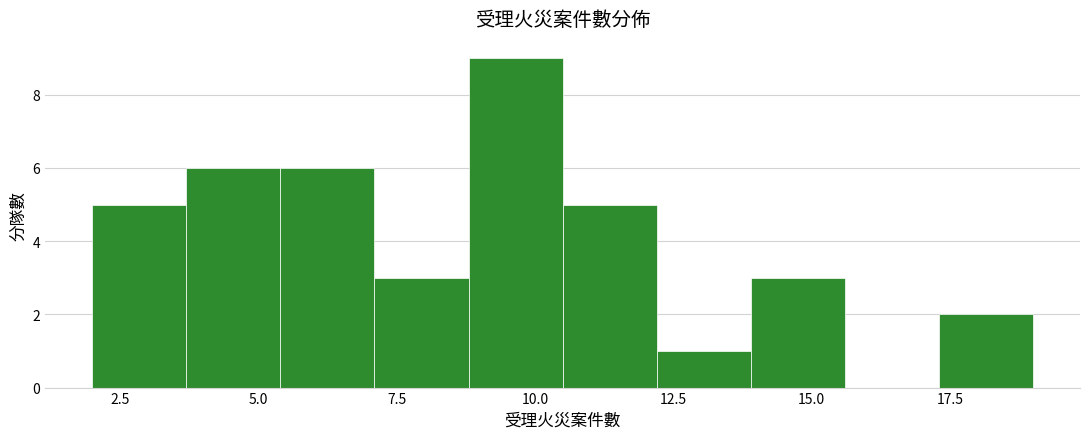

Around what value on the x-axis is the tallest bar? Give the approximate position of its centre, as read against the axis.

9.5